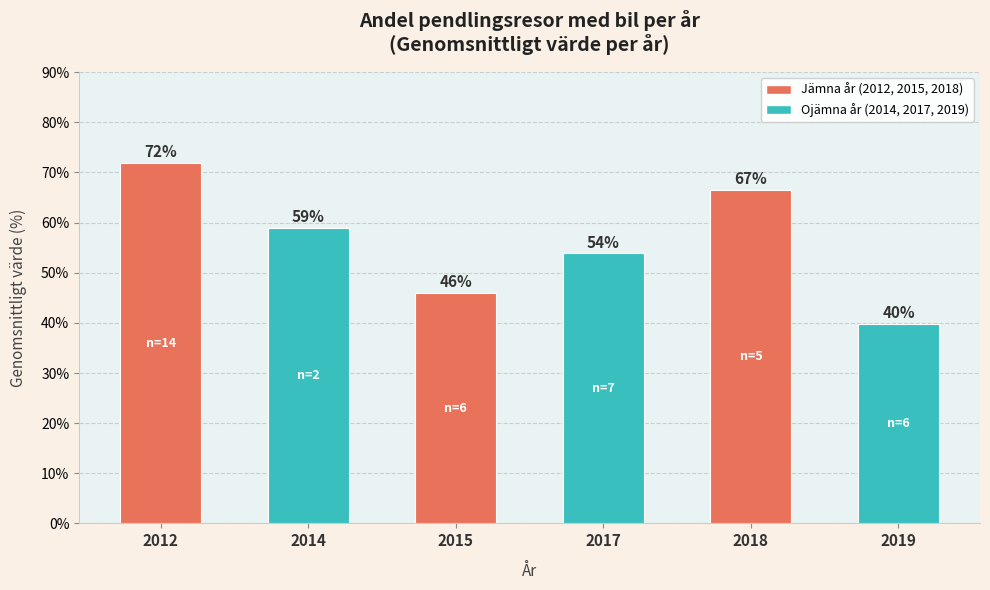

True or false: the data shows 22.9 at 2014.

False